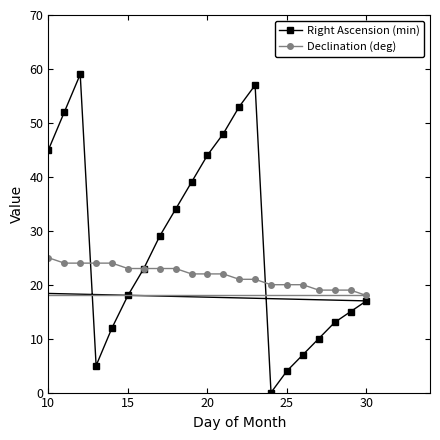

After their last crossing, which series has the higher values: Right Ascension (min) or Declination (deg)?

Right Ascension (min)